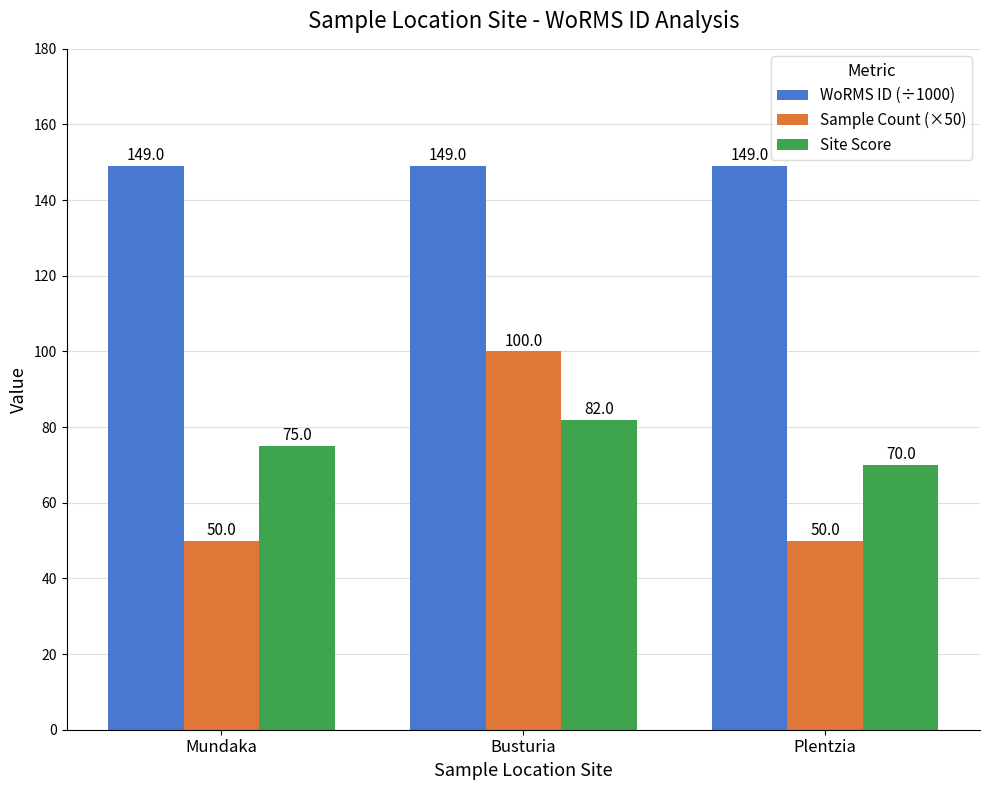

Is it true that WoRMS ID (÷1000) equals 149.0 at Mundaka?

True